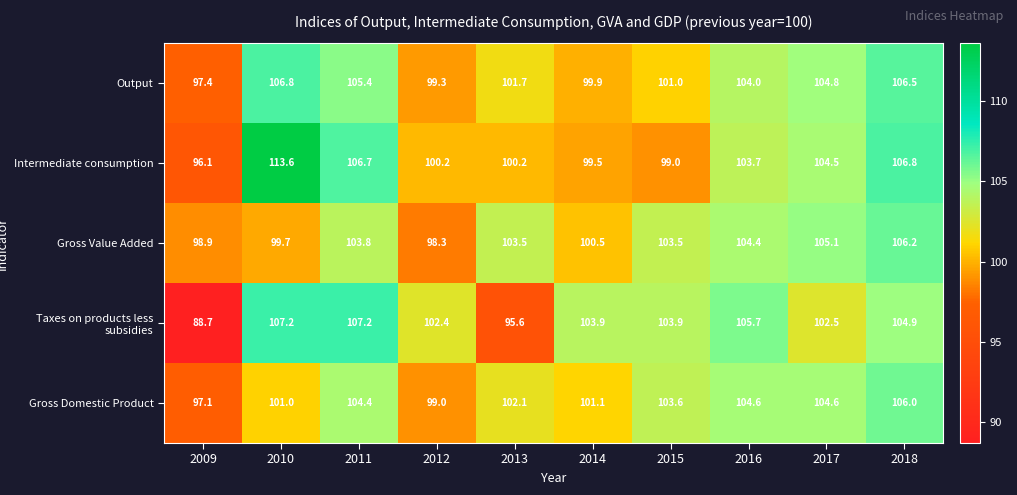

At how many categories does at least one series exceed 106?

3